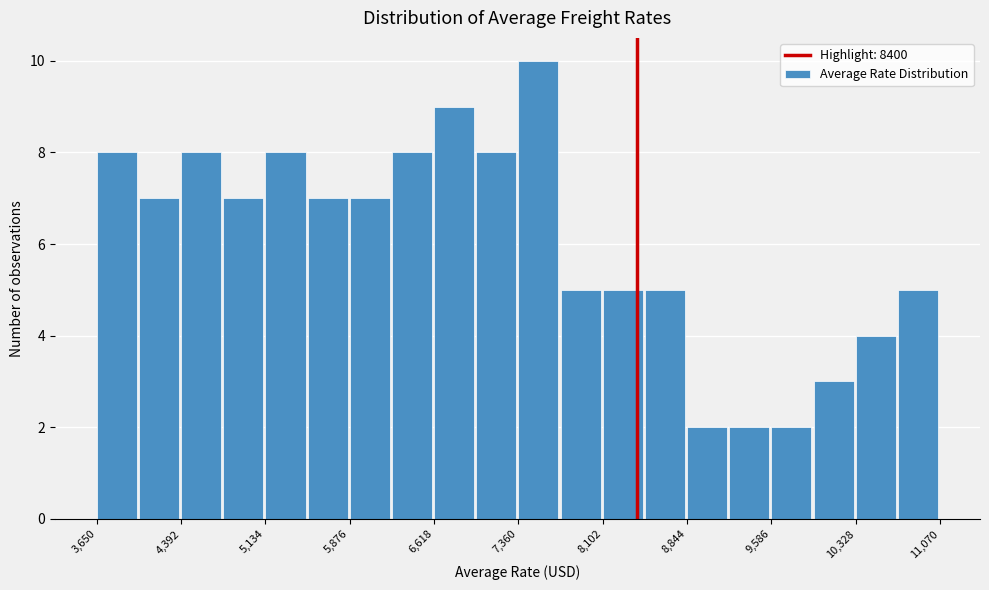

Read against the x-axis, roughly where is the centre of the tallest bar?

7500